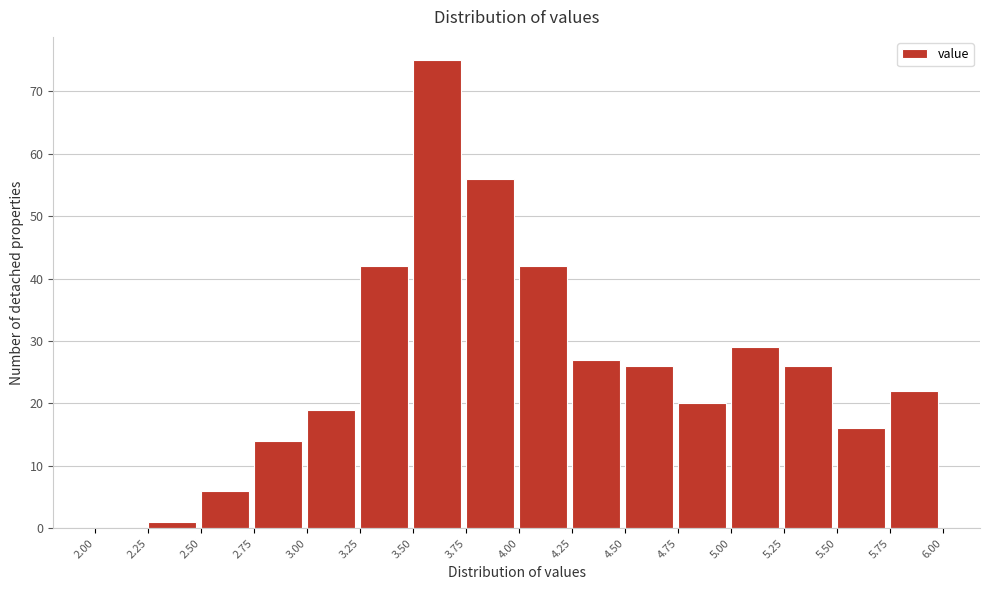

Over which range of the x-axis is the bar tallest?

3.50 to 3.75